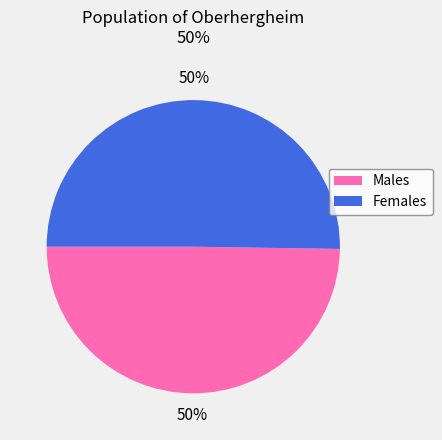

To the nearest percent, what percentage of the pie is Females?

50%